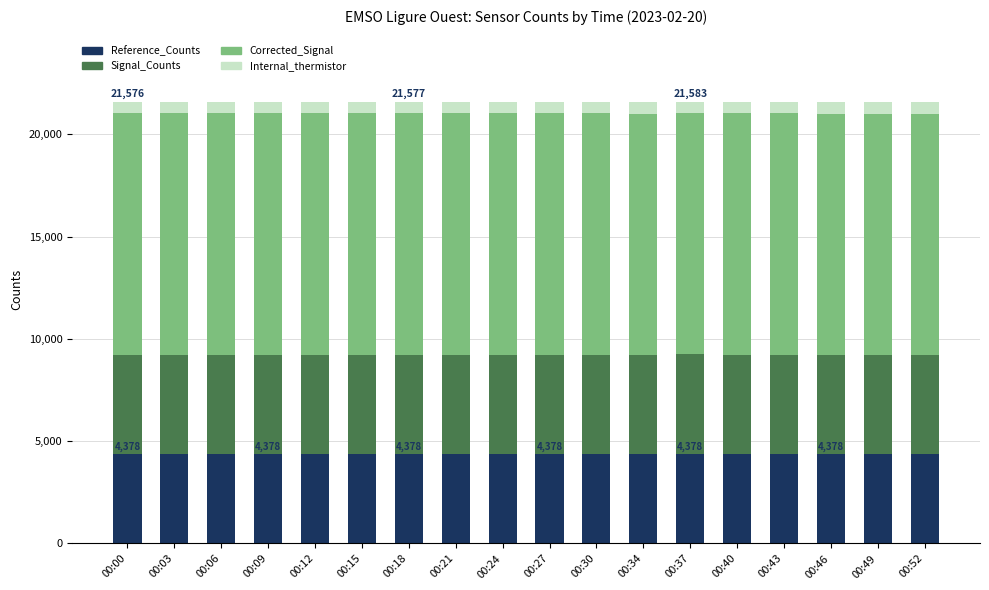

What is the lowest value of the Reference_Counts series?

4377